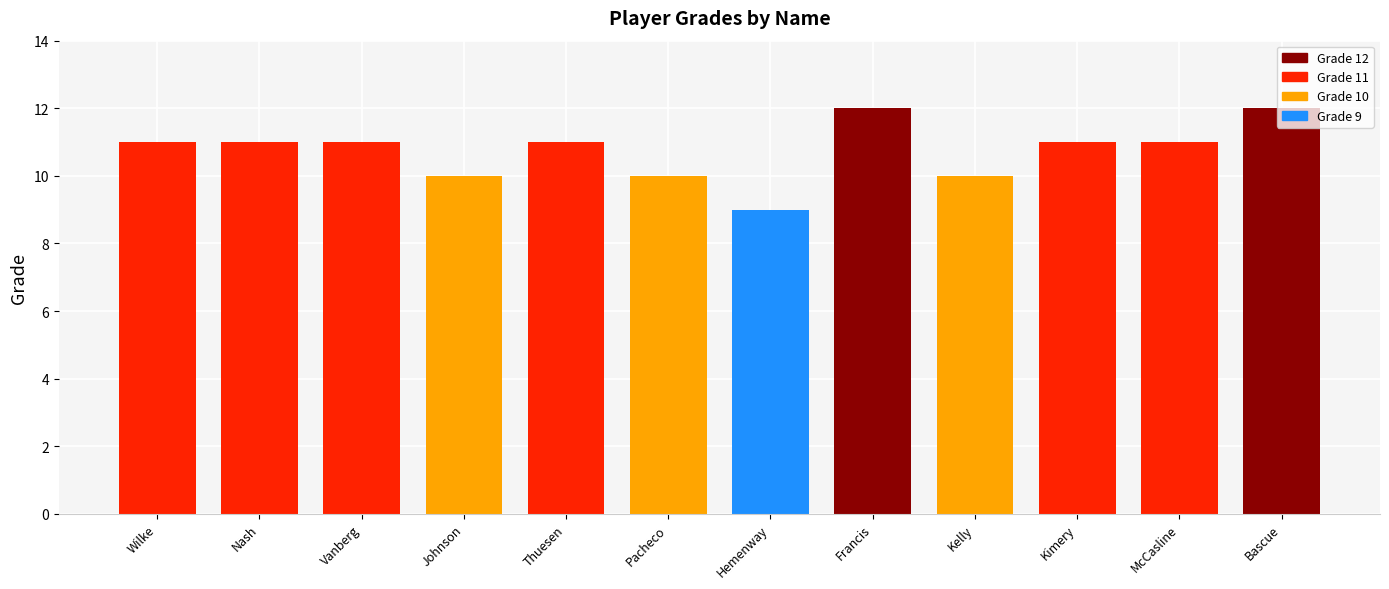

What is the approximate value at McCasline?

11